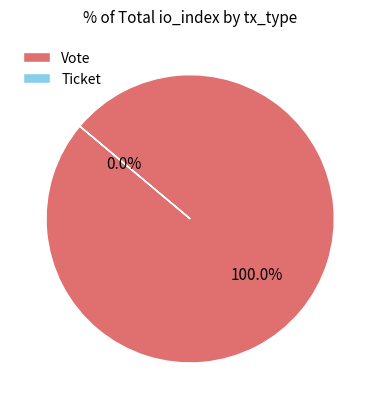

Does any single category account for the majority?

Yes